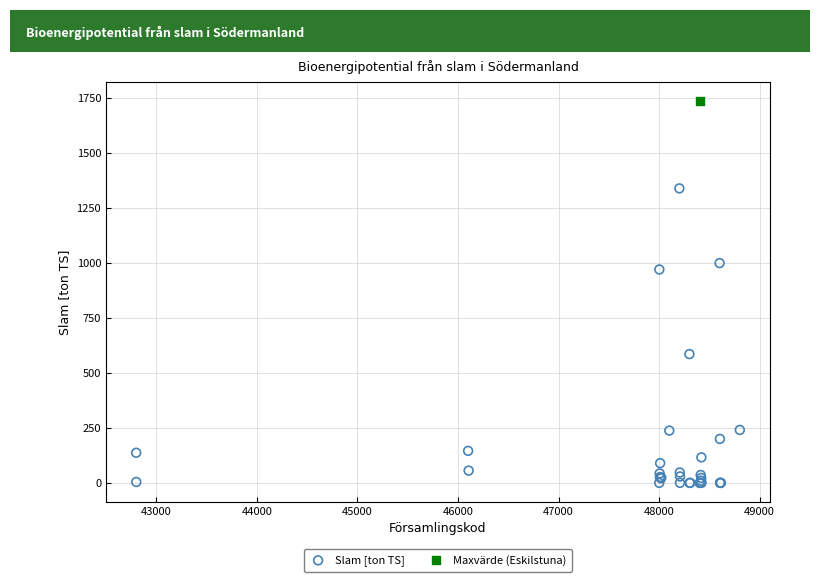

What are all the series names shown in the legend?

Slam [ton TS], Maxvärde (Eskilstuna)